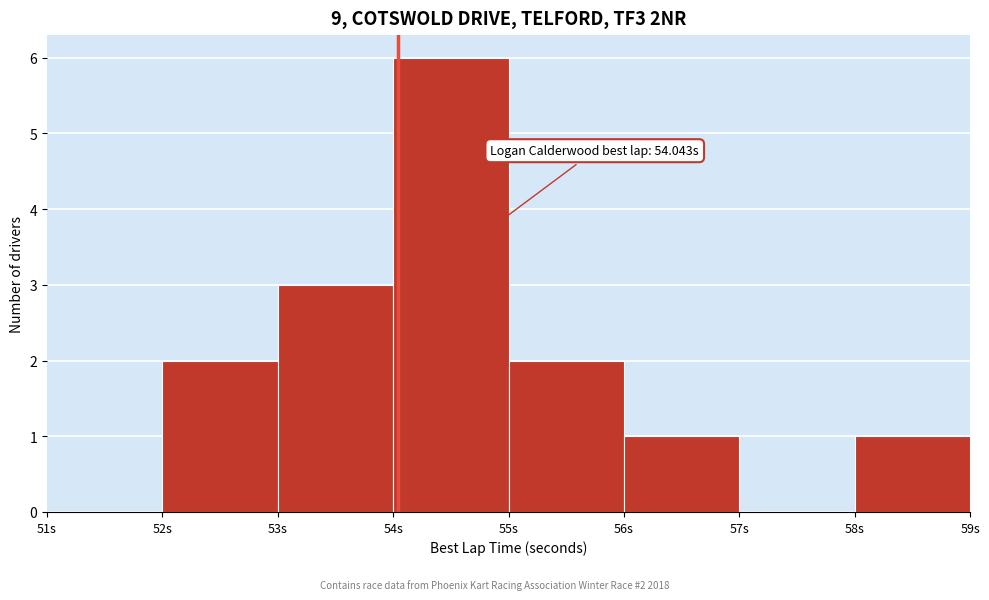

Which range on the x-axis has the tallest bar?

54 to 55